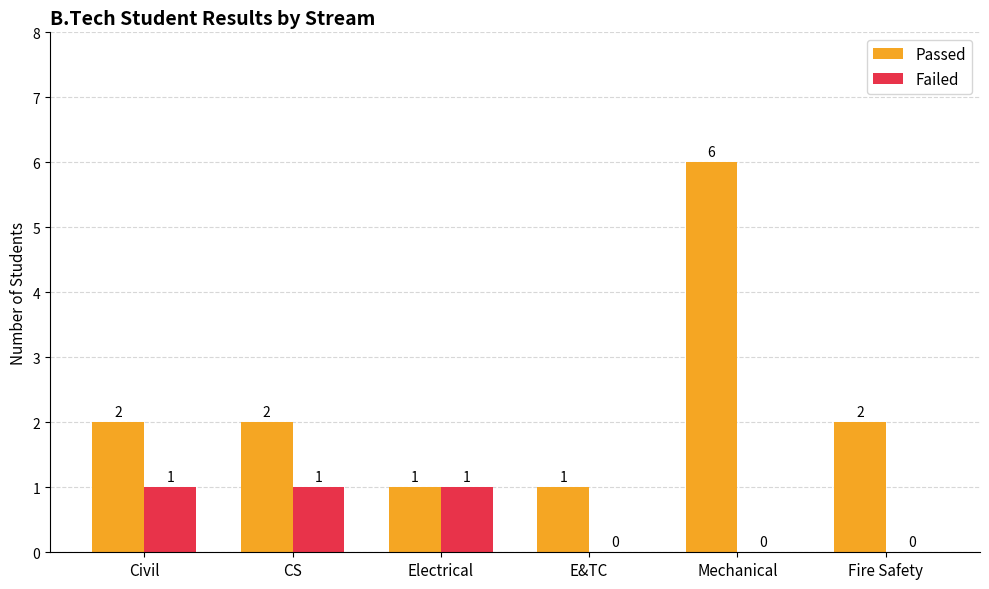

How many Failed values are between 0 and 1?

6